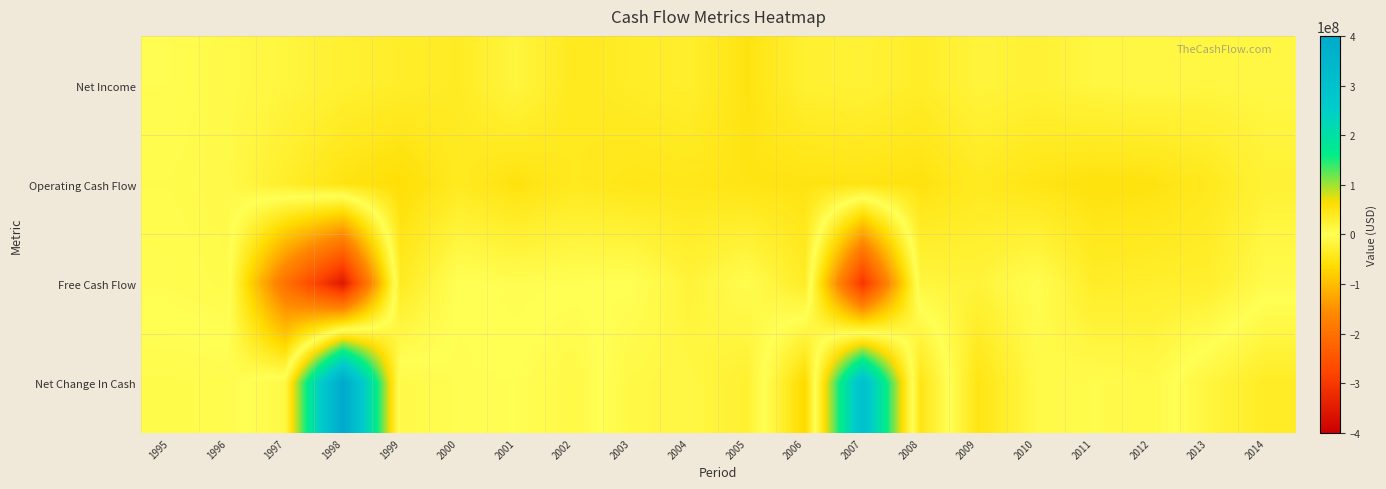

What is the total value across all series at 2011?

108135000